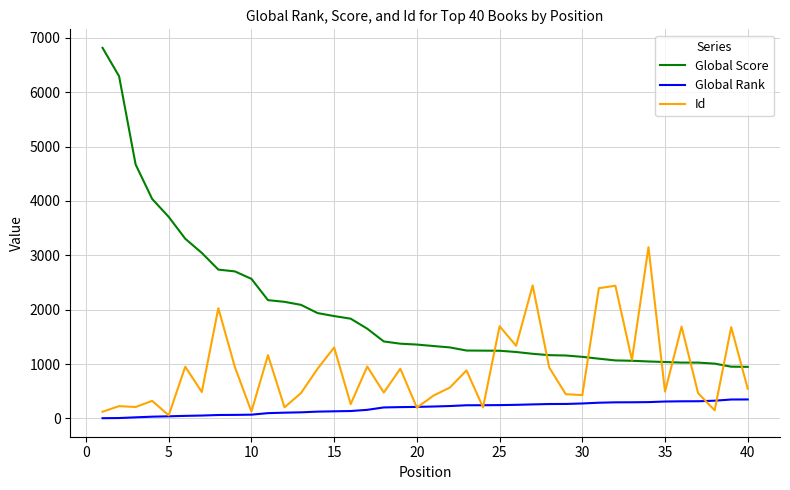

What is the highest value of the Global Score series?

6817